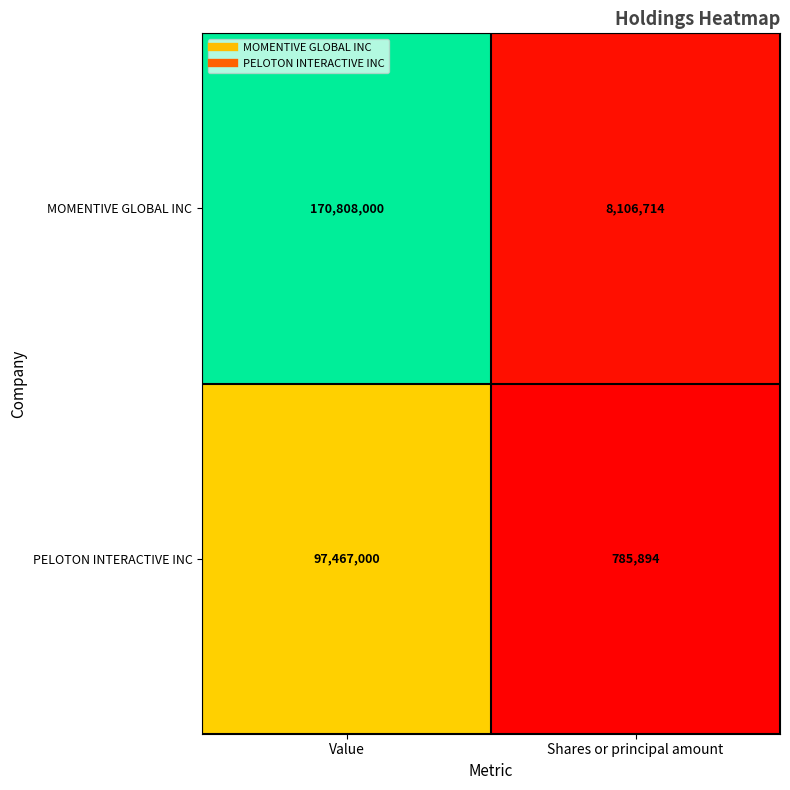

At which category does the chart reach its minimum across all series?

Shares or principal amount